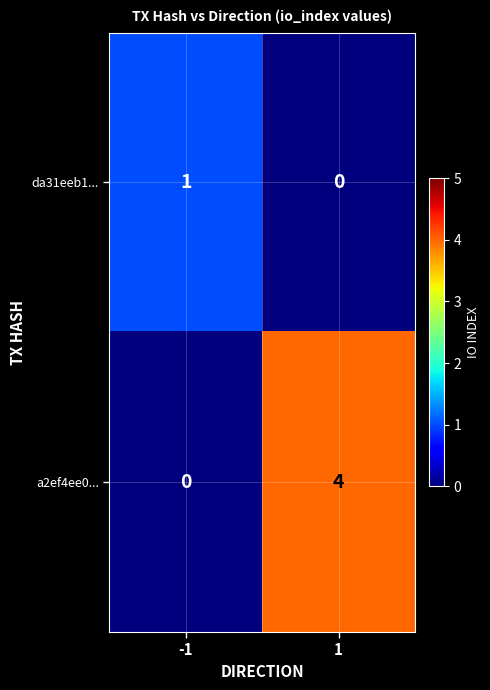

What is the sum of the a2ef4ee0... values at -1 and 1?

4